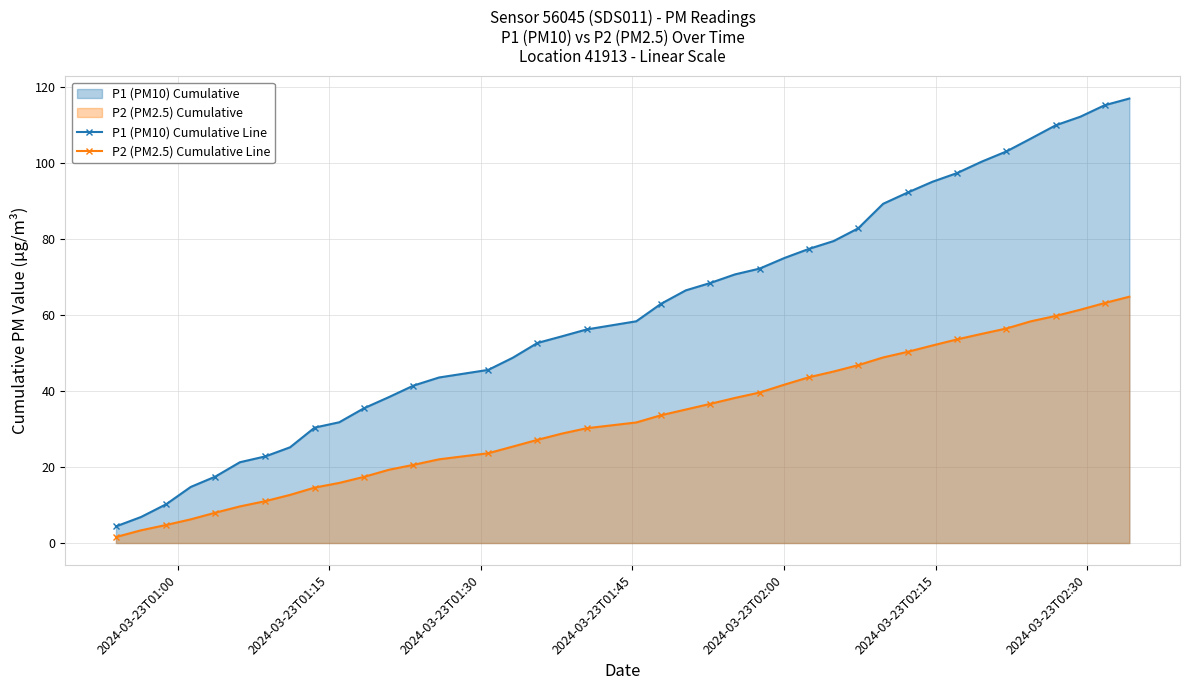

What is the value of the P2 (PM2.5) Cumulative Line point at the 6th from the left?

9.6